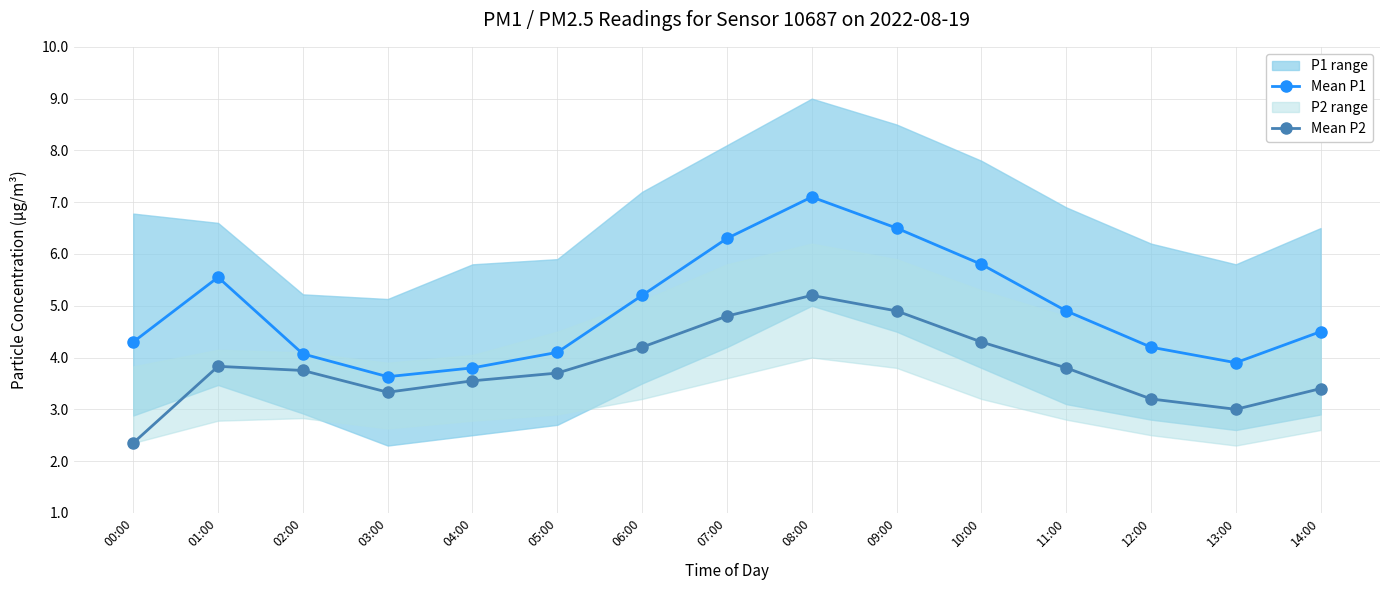

Reading left to right, list all the values displayed in this chart.

Mean P1: 4.3	5.5	4.1	3.6	3.8	4.1	5.2	6.3	7.1	6.5	5.8	4.9	4.2	3.9	4.5
Mean P2: 2.4	3.8	3.8	3.3	3.5	3.7	4.2	4.8	5.2	4.9	4.3	3.8	3.2	3.0	3.4